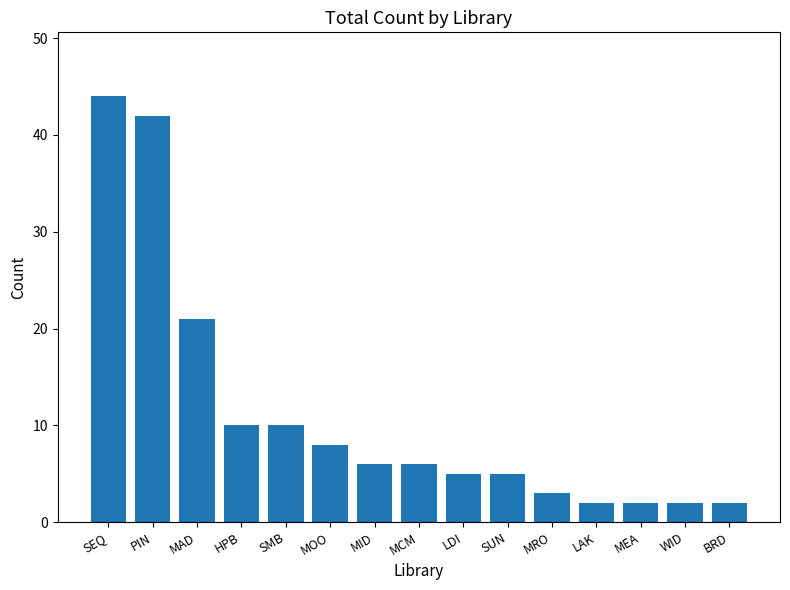

What is the value of the 6th bar from the left?

8